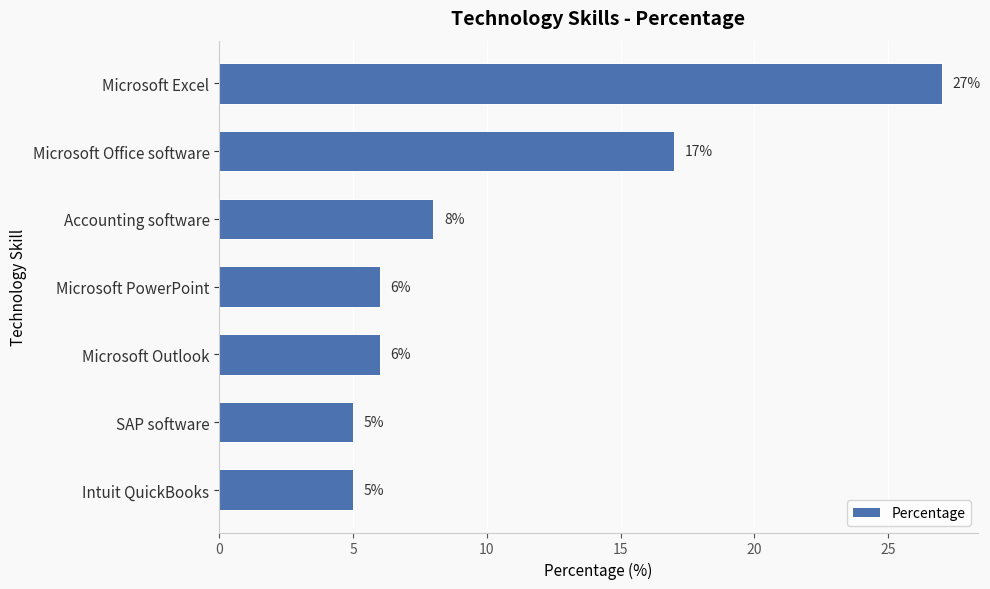

What position from the top is SAP software?

6